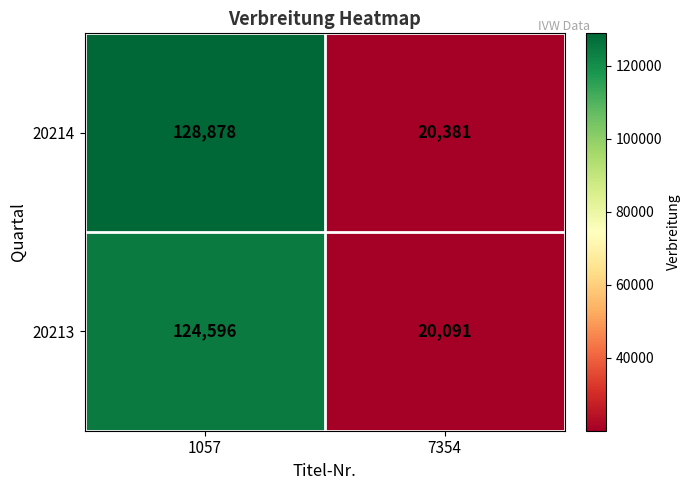

Which series has the largest total across all categories?

20214